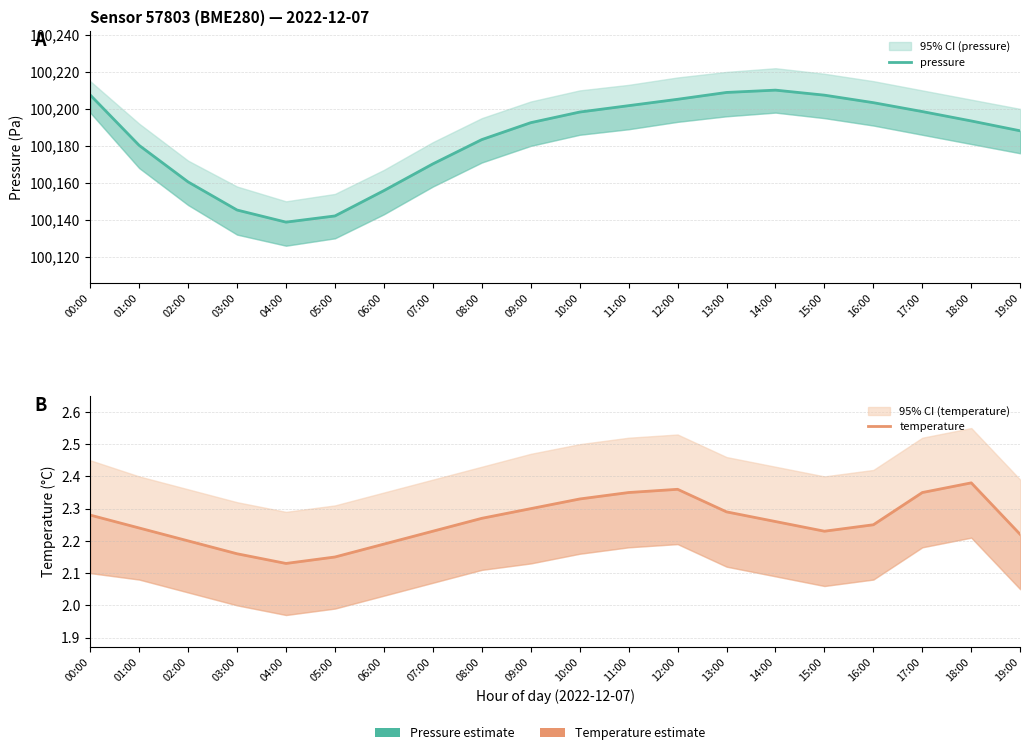

List the series in order of their overall mean, highest first.

pressure, temperature